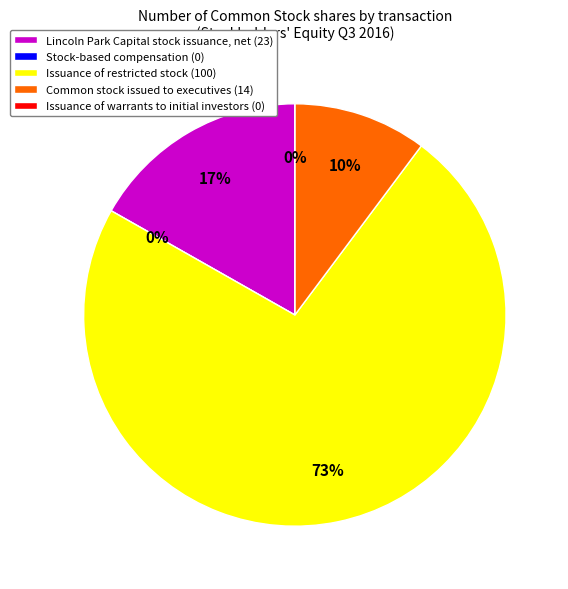

How many segments does this pie chart have?

5